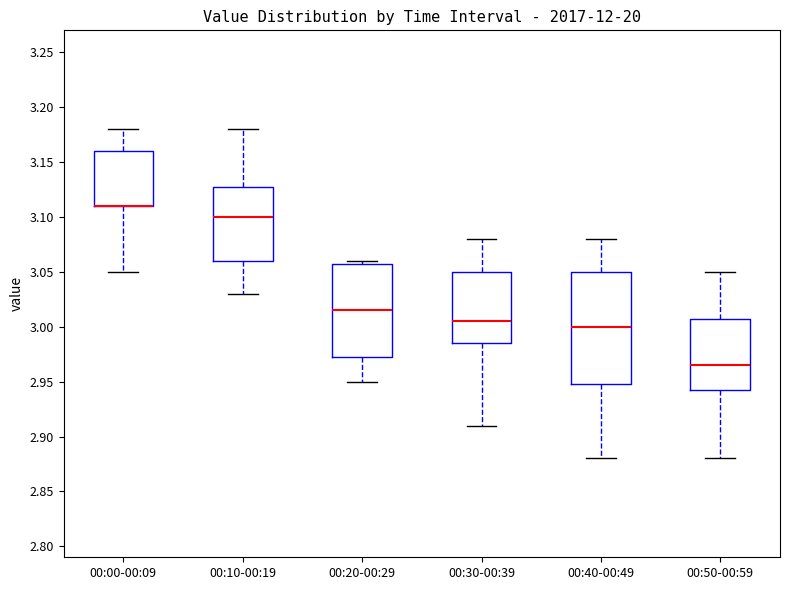

Reading left to right, read every box against the y-axis: the position of its median line, the range the box covers, and the ends of its whiskers. The values are not printed on the chart, so give them approximately, as read against the axis.

00:00-00:09: median 3.110 (drawn on the box's lower edge), box 3.110 to 3.160, whiskers 3.050 to 3.180
00:10-00:19: median 3.100, box 3.060 to 3.130, whiskers 3.030 to 3.180
00:20-00:29: median 3.015, box 2.975 to 3.060, whiskers 2.950 to 3.060 (just above the box's upper edge)
00:30-00:39: median 3.005, box 2.985 to 3.050, whiskers 2.910 to 3.080
00:40-00:49: median 3.000, box 2.950 to 3.050, whiskers 2.880 to 3.080
00:50-00:59: median 2.965, box 2.945 to 3.010, whiskers 2.880 to 3.050